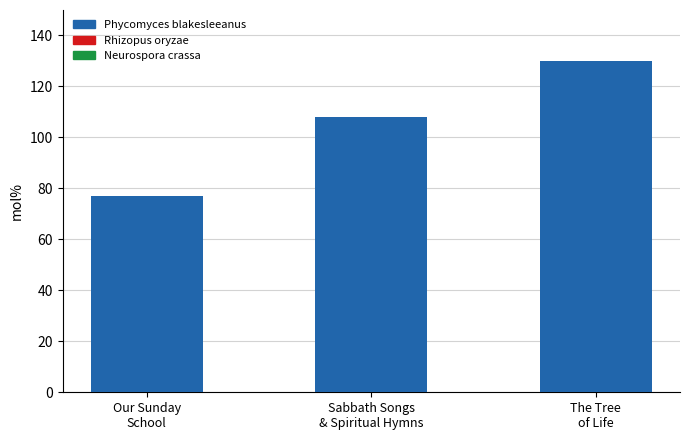

What is the label of the 1st bar from the left?

Our Sunday
School